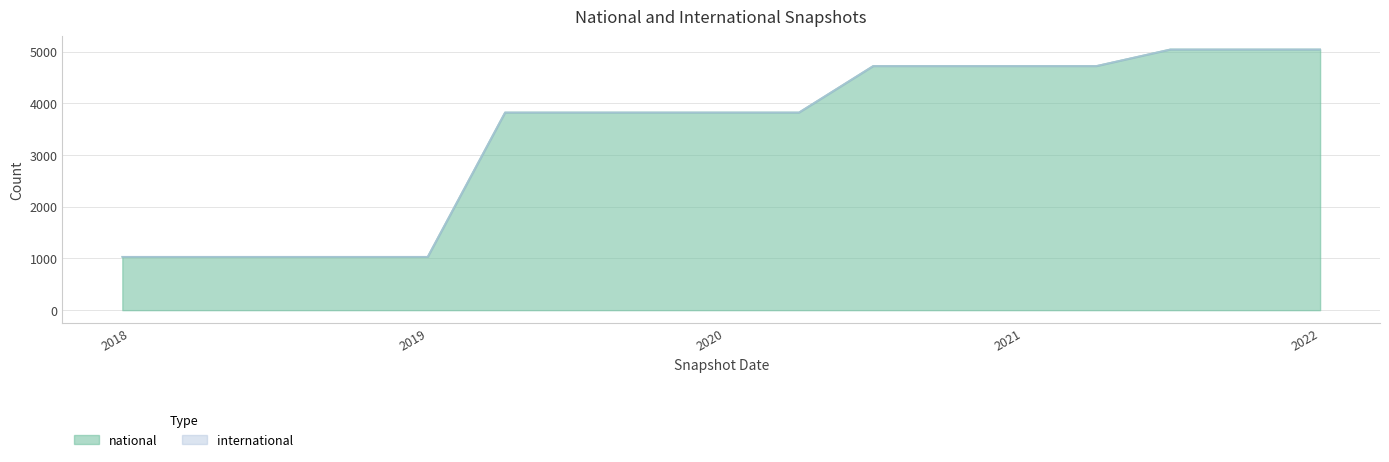

Where does the data first go above 3824?

2020-07-01